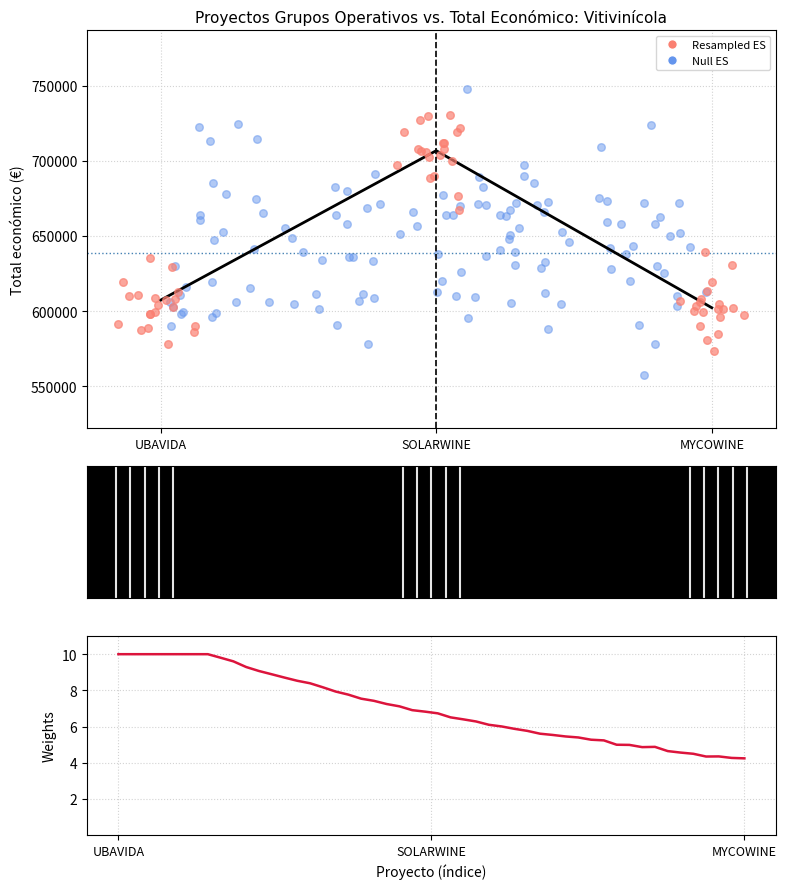

Between UBAVIDA and SOLARWINE, which is larger?

SOLARWINE